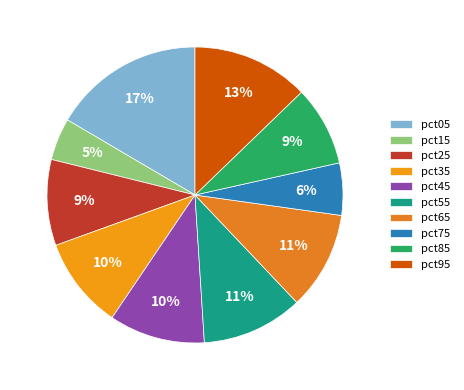

Do pct35 and pct95 together represent more than half of the pie?

No